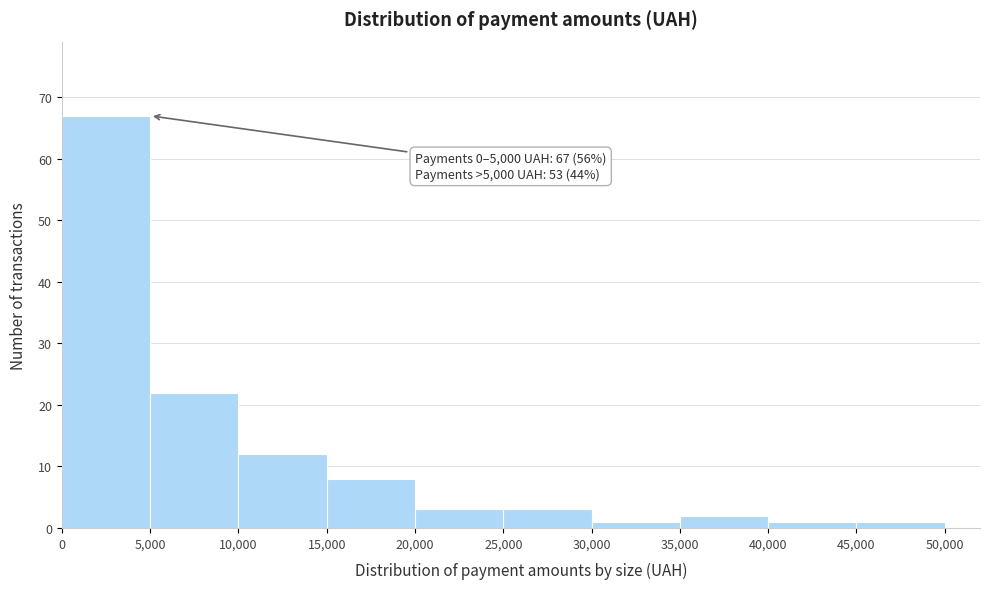

Over which range of the x-axis is the bar tallest?

0 to 5,000